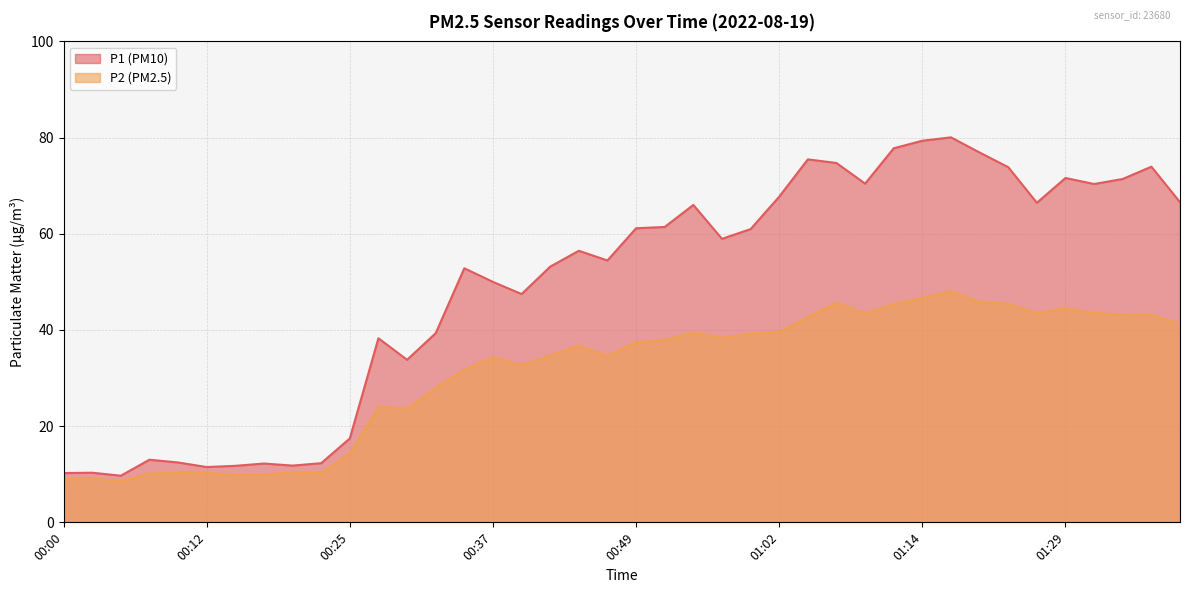

True or false: P2 has more than 0 interior local peaks.

True